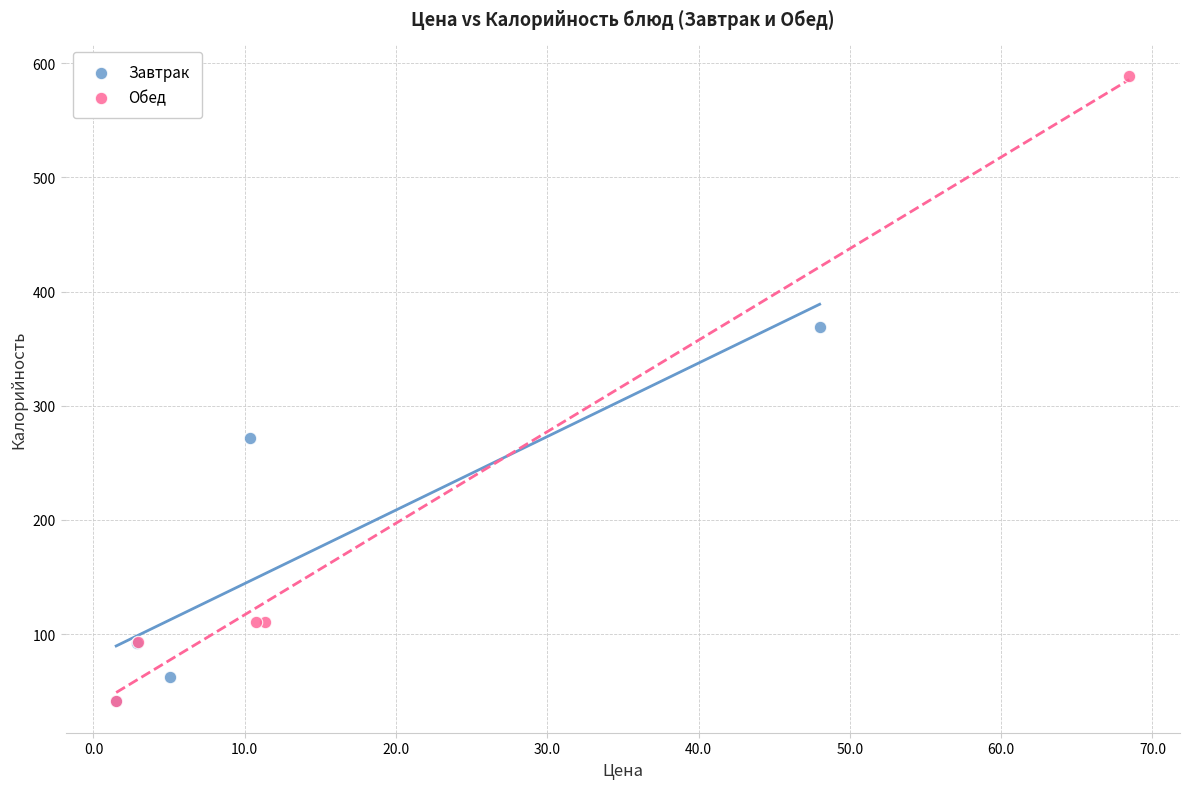

Which series has the largest Y range (max minus min)?

Обед